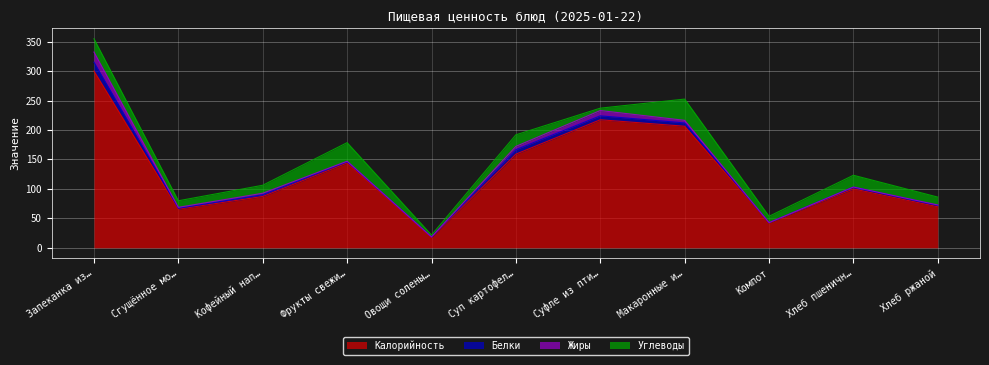

How many lines are shown in the chart?

4